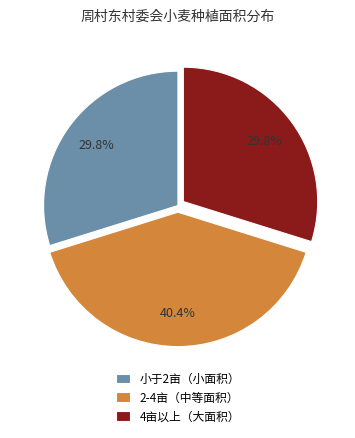

Is 2-4亩（中等面积） the majority of the pie?

No